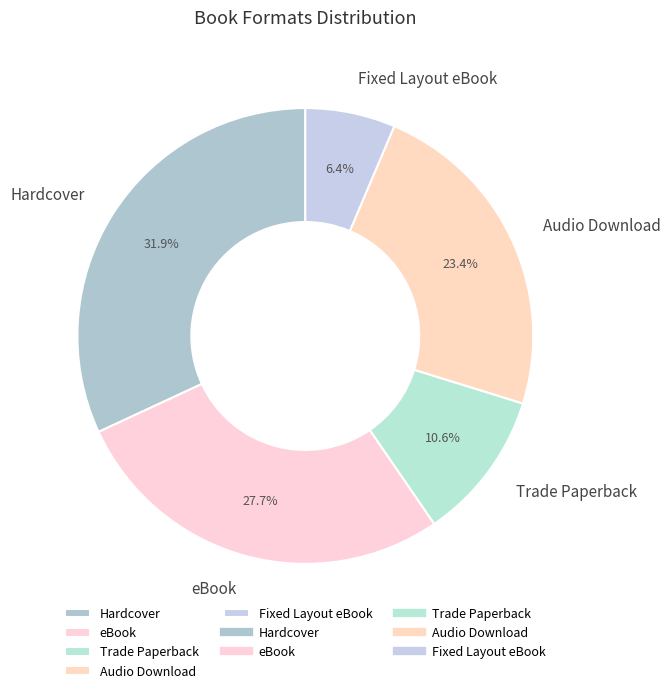

Is there any slice that represents more than half of the pie?

No